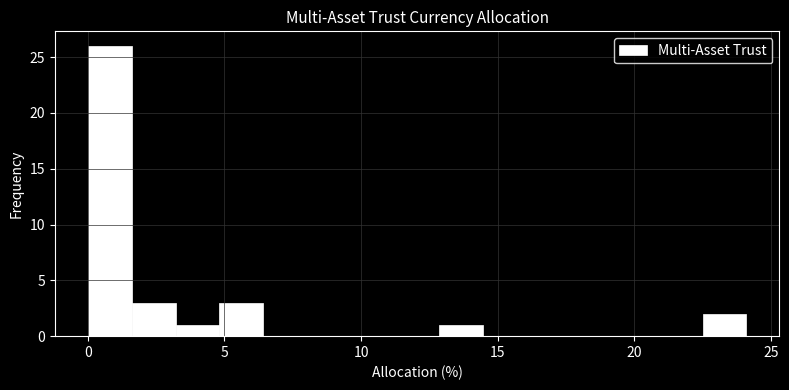

Read against the x-axis, roughly where is the centre of the tallest bar?

1.0